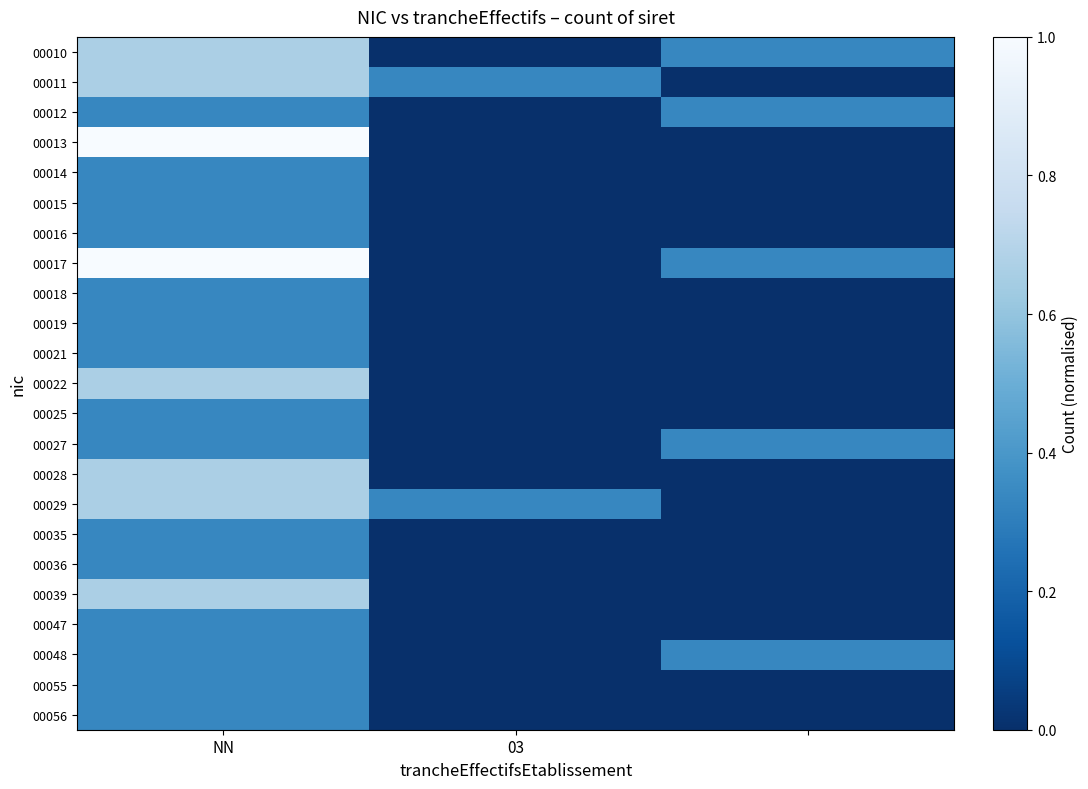

Reading left to right, what are all the values shown in this chart?

00010: 0.7	0.0	0.3
00011: 0.7	0.3	0.0
00012: 0.3	0.0	0.3
00013: 1.0	0.0	0.0
00014: 0.3	0.0	0.0
00015: 0.3	0.0	0.0
00016: 0.3	0.0	0.0
00017: 1.0	0.0	0.3
00018: 0.3	0.0	0.0
00019: 0.3	0.0	0.0
00021: 0.3	0.0	0.0
00022: 0.7	0.0	0.0
00025: 0.3	0.0	0.0
00027: 0.3	0.0	0.3
00028: 0.7	0.0	0.0
00029: 0.7	0.3	0.0
00035: 0.3	0.0	0.0
00036: 0.3	0.0	0.0
00039: 0.7	0.0	0.0
00047: 0.3	0.0	0.0
00048: 0.3	0.0	0.3
00055: 0.3	0.0	0.0
00056: 0.3	0.0	0.0